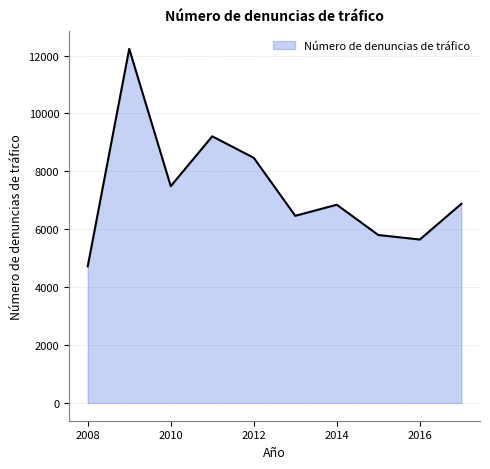

What is the greatest value displayed?

12234